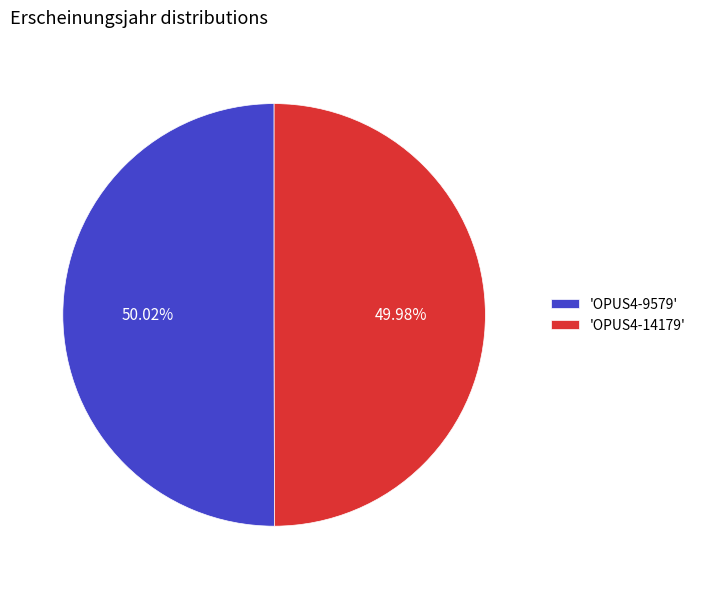

Is there a majority slice in this chart?

Yes